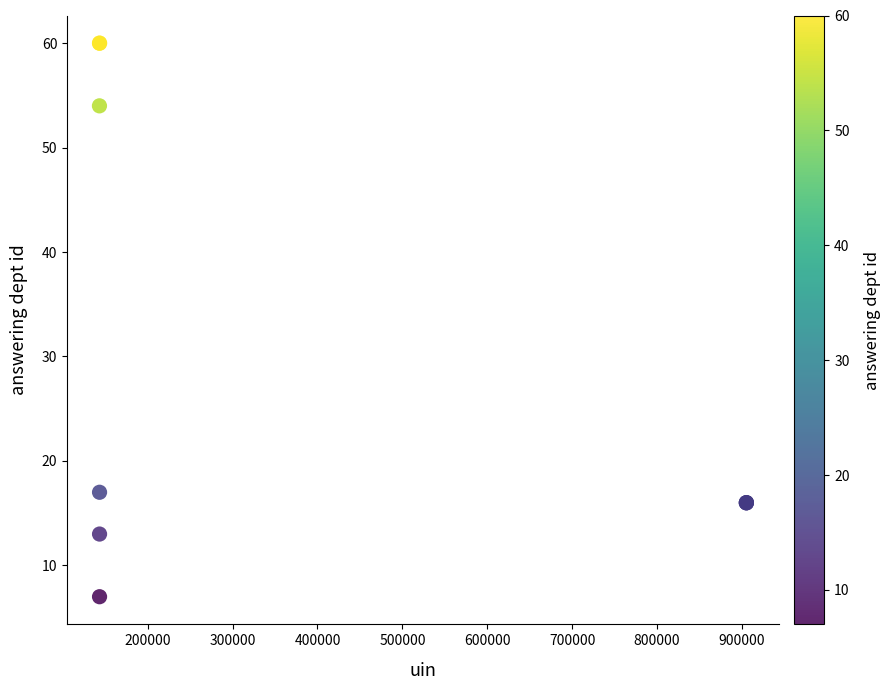

What Y value in the scatter plot is closest to 33?

17